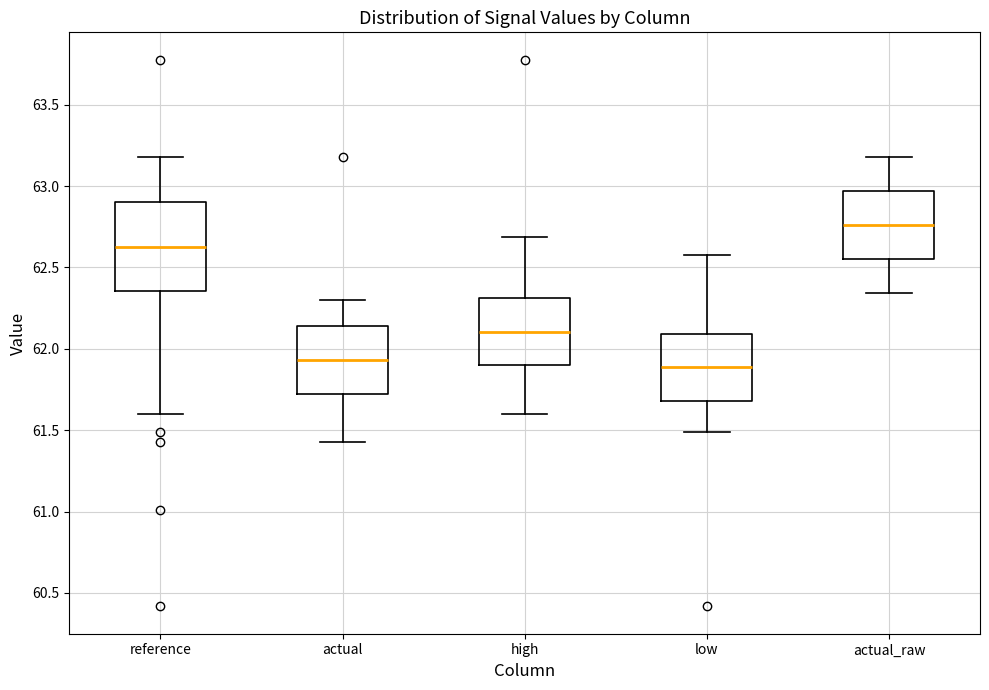

Reading left to right, transcribe this box plot: for each box, give where its median line is, the range the box spans, and where its two whiskers end, as read against the y-axis. The values are not printed on the chart, so give them approximately, as read against the axis.

reference: median 62.65, box 62.35 to 62.90, whiskers 61.60 to 63.20
actual: median 61.95, box 61.70 to 62.15, whiskers 61.45 to 62.30
high: median 62.10, box 61.90 to 62.30, whiskers 61.60 to 62.70
low: median 61.90, box 61.70 to 62.10, whiskers 61.50 to 62.55
actual_raw: median 62.75, box 62.55 to 62.95, whiskers 62.35 to 63.20